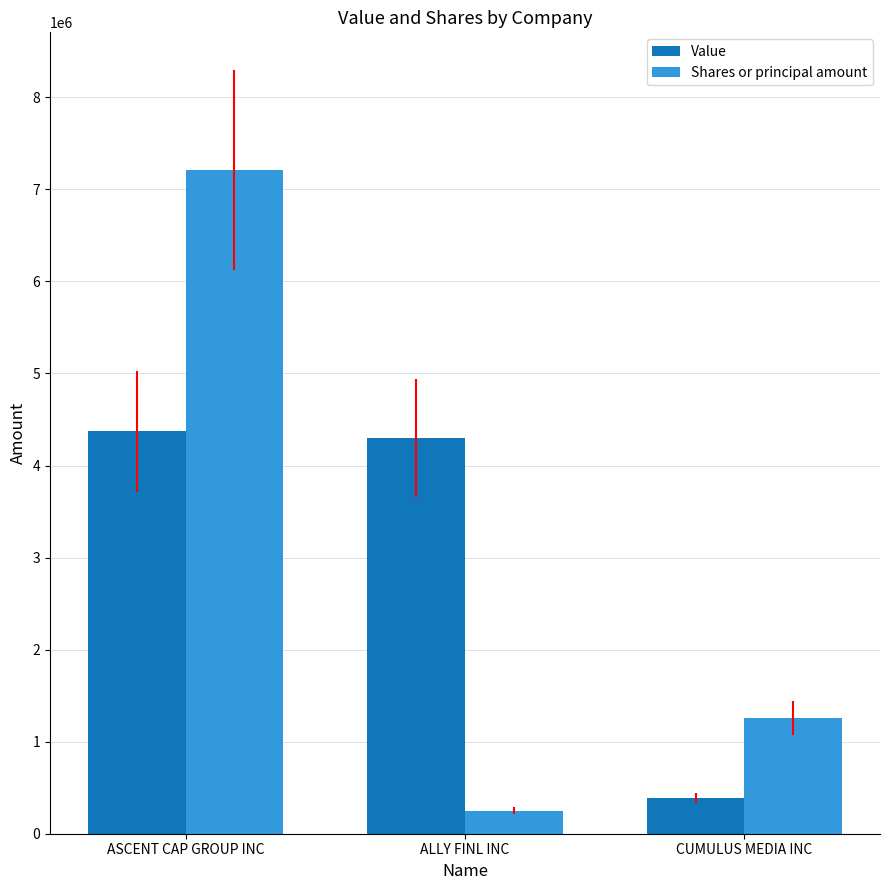

List the series in order of their peak value, lowest first.

Value, Shares or principal amount